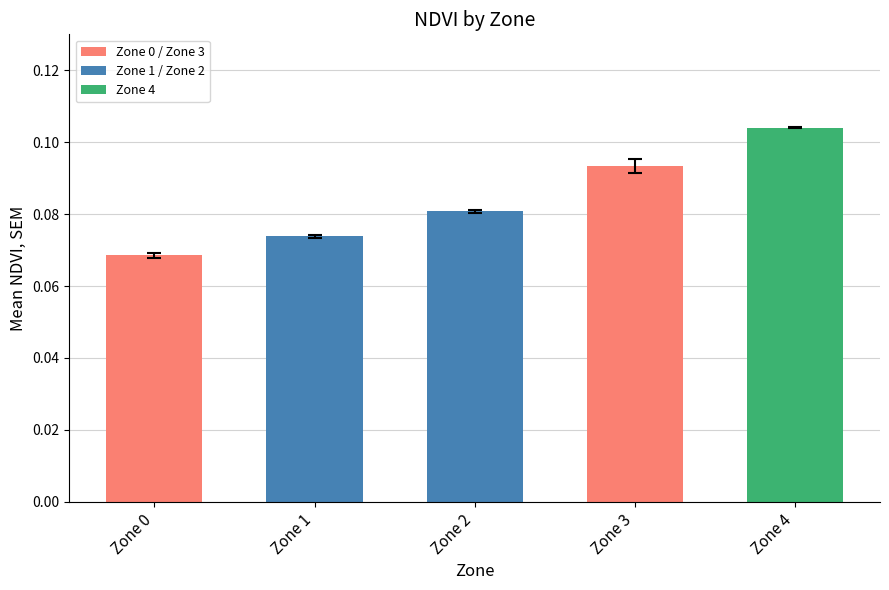

Where is the data nearest to the value 0?

Zone 0